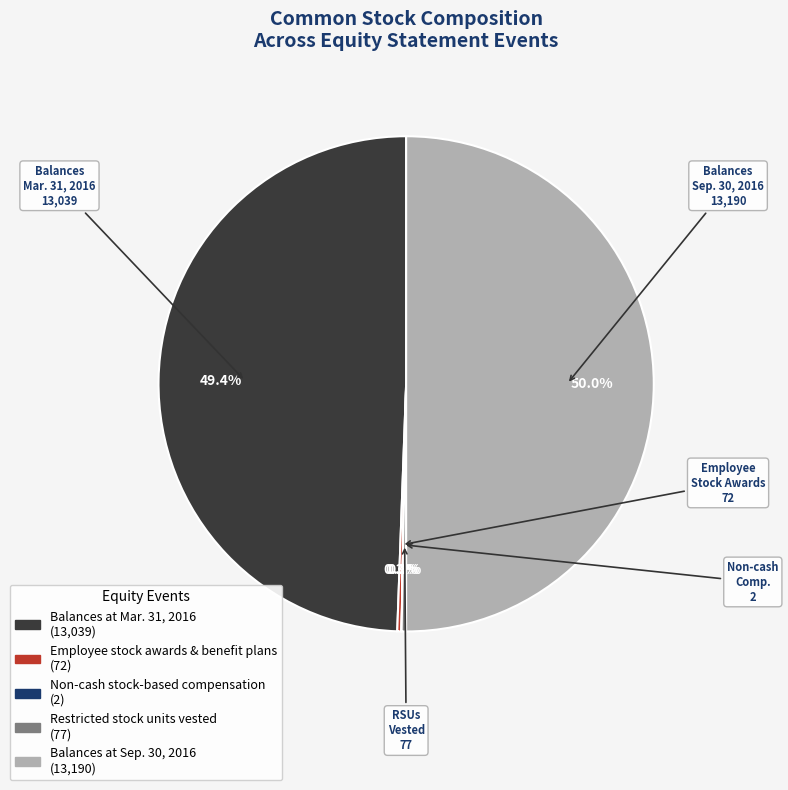

What is the total percentage of Balances at Mar. 31, 2016 and Restricted stock units vested?

49.7%